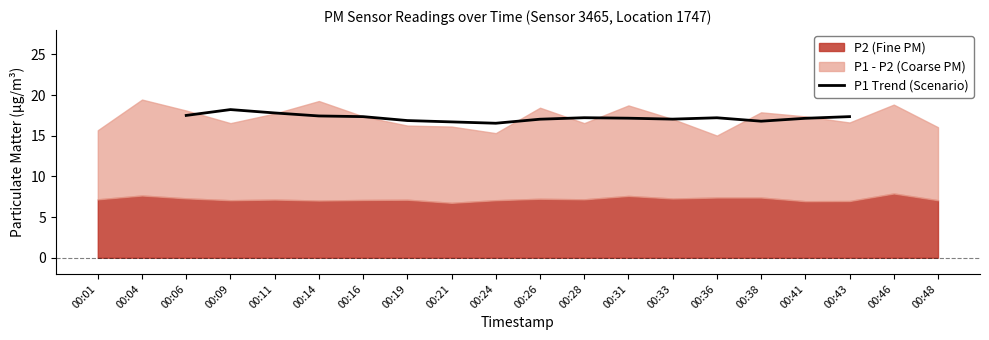

True or false: P1 Trend (Scenario) has a value of 9.1 at 00:38.

False